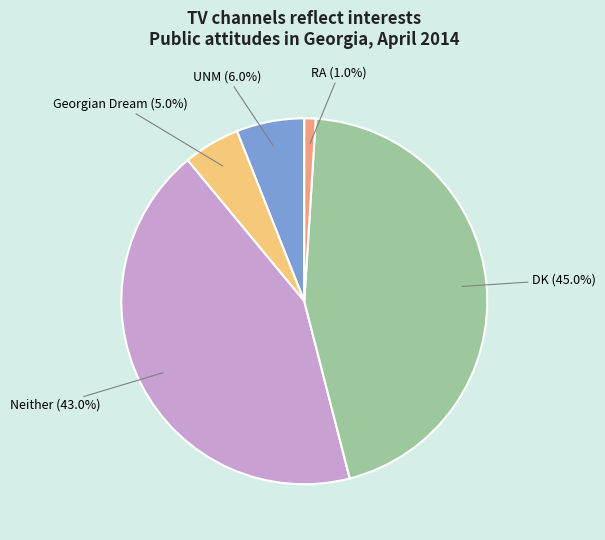

Is there any slice that represents more than half of the pie?

No